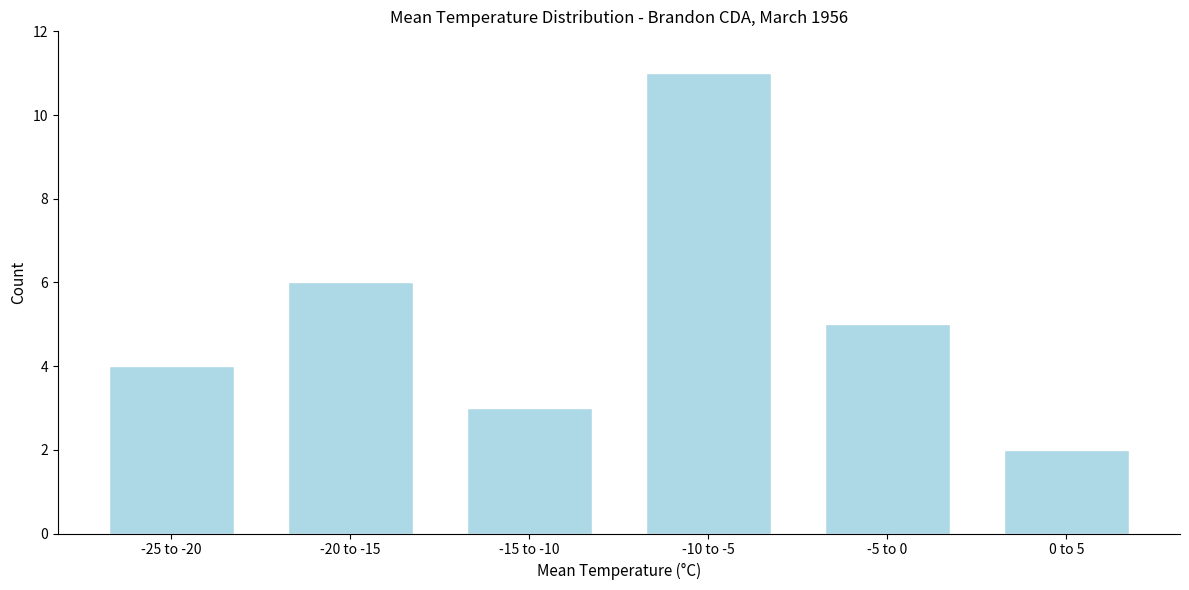

Reading right to left, transcribe all the data shown in this chart.

0 to 5=2	-5 to 0=5	-10 to -5=11	-15 to -10=3	-20 to -15=6	-25 to -20=4